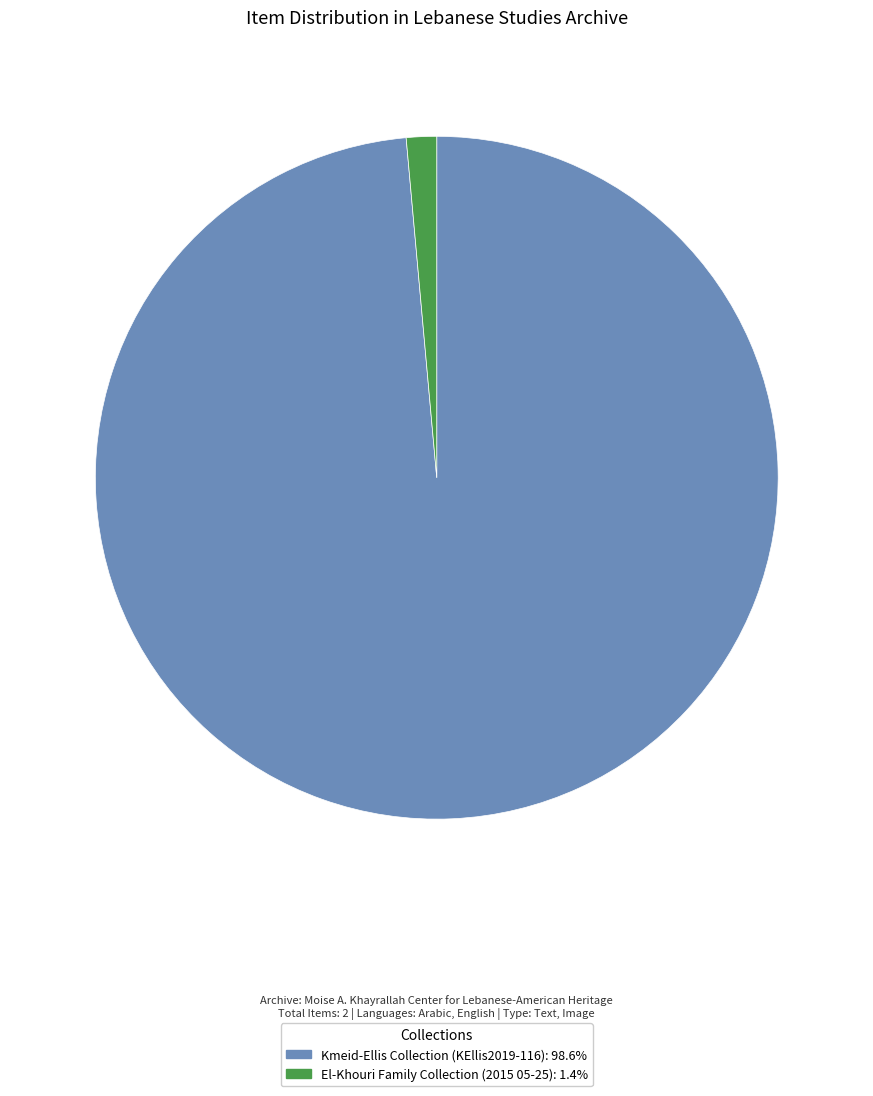

Is there a majority slice in this chart?

Yes